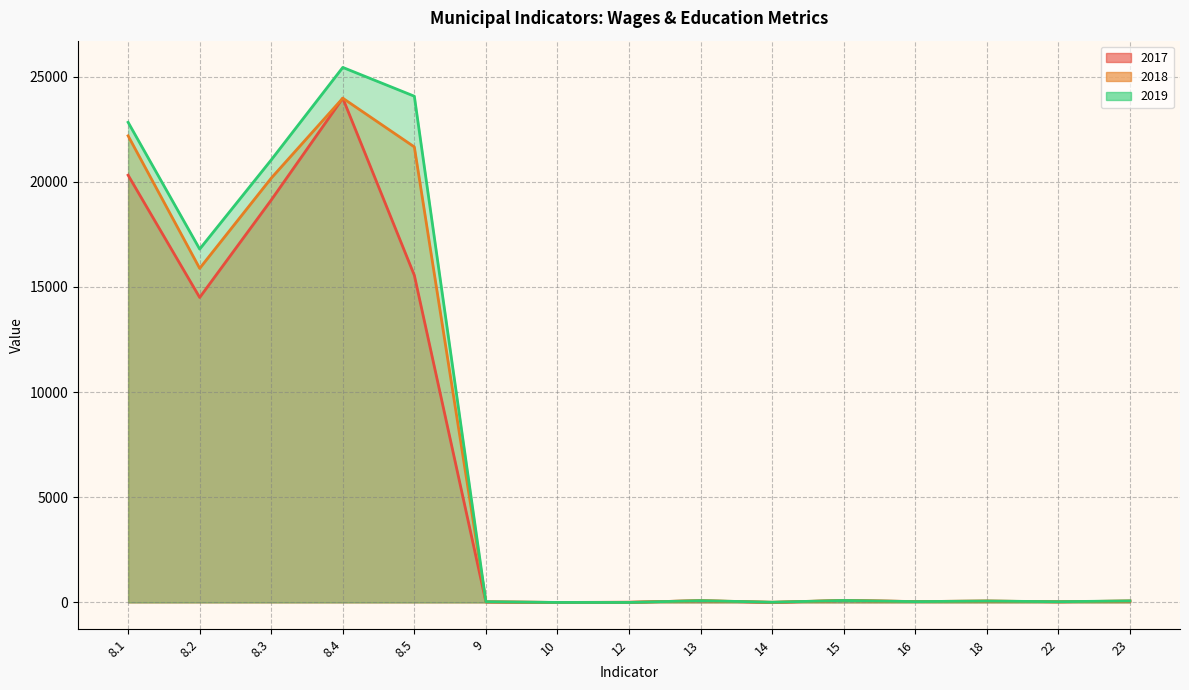

What is the difference between the 2017 values at 12 and 8.3?

19121.3